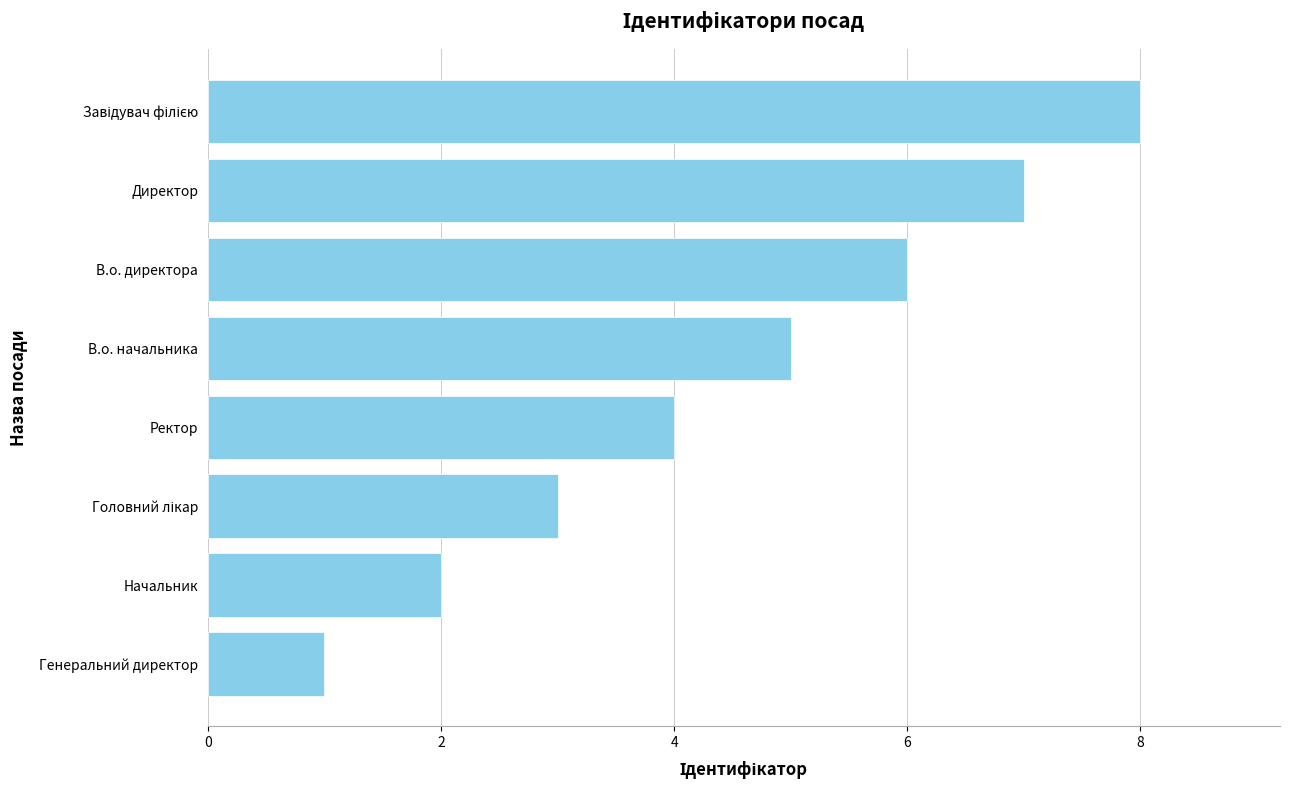

The value at Ректор is 4. True or false?

True